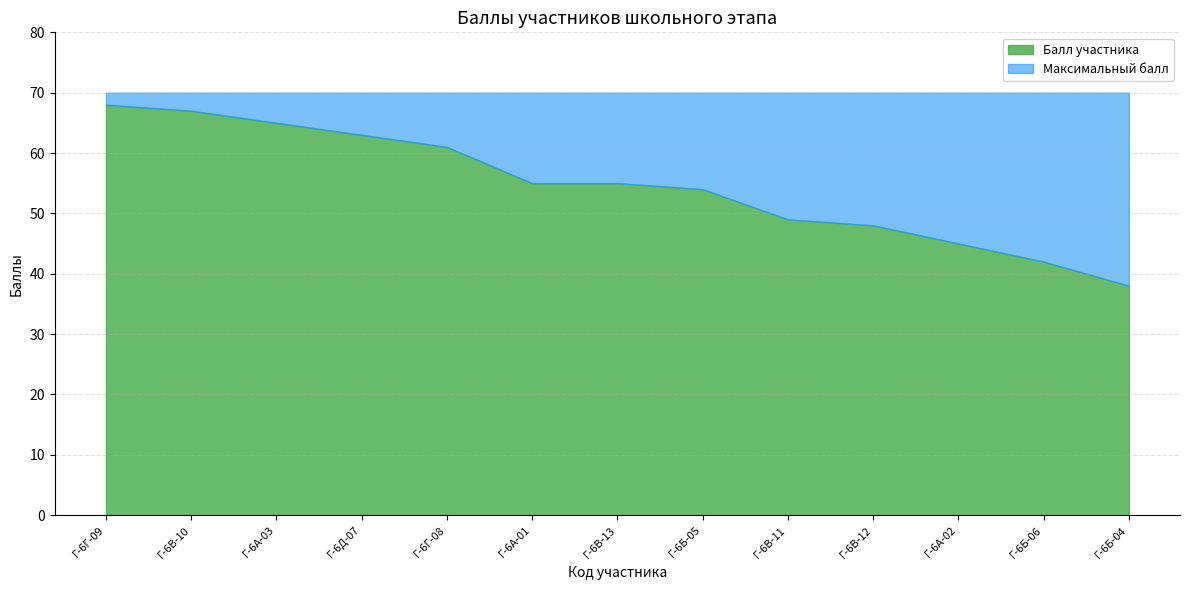

List the series in order of their overall mean, highest first.

Максимальный балл, Балл участника